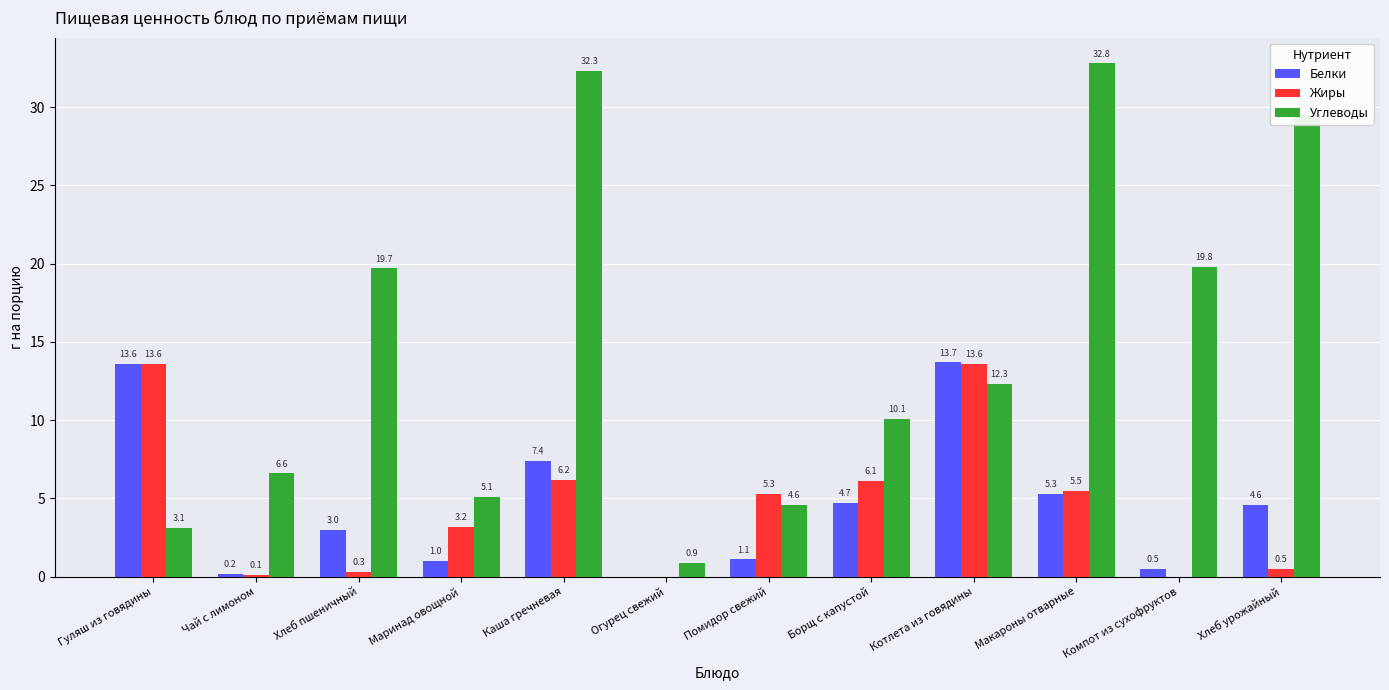

Count the number of data series in this chart.

3